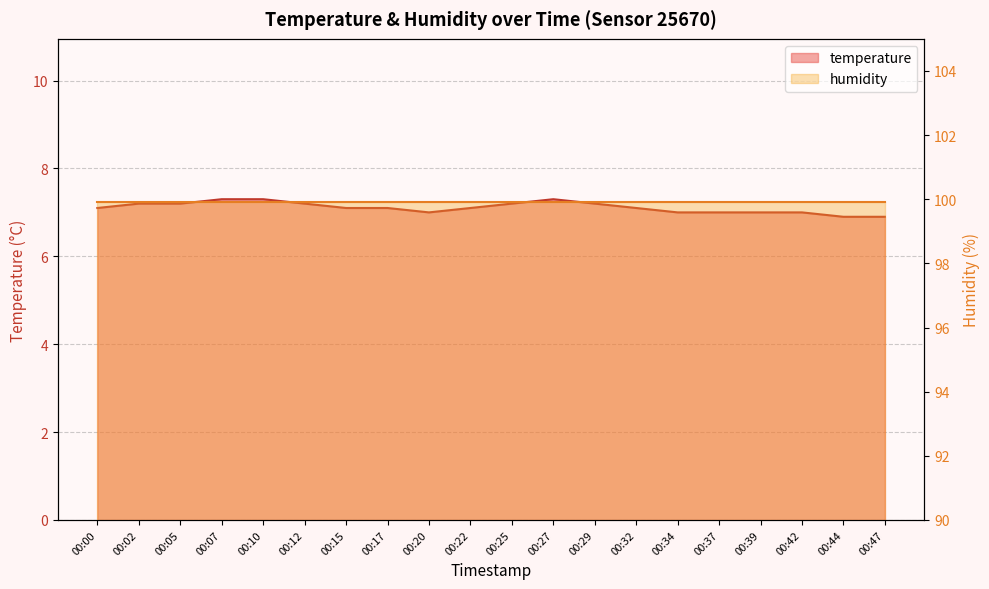

Reading left to right, what are all the values shown in this chart?

00:00=7.1	00:02=7.2	00:05=7.2	00:07=7.3	00:10=7.3	00:12=7.2	00:15=7.1	00:17=7.1	00:20=7.0	00:22=7.1	00:25=7.2	00:27=7.3	00:29=7.2	00:32=7.1	00:34=7.0	00:37=7.0	00:39=7.0	00:42=7.0	00:44=6.9	00:47=6.9